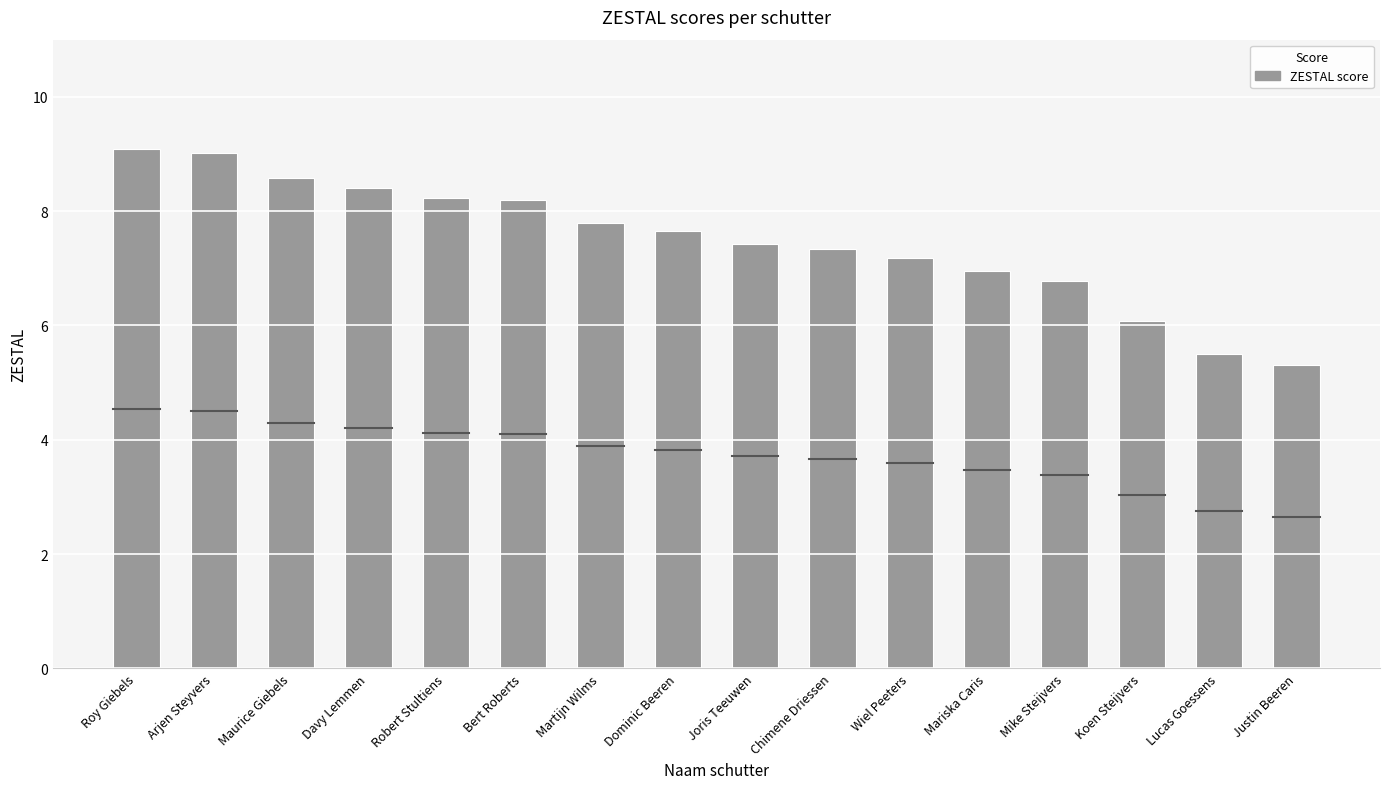

Is it true that the value at Mike Steijvers is 6.8?

True